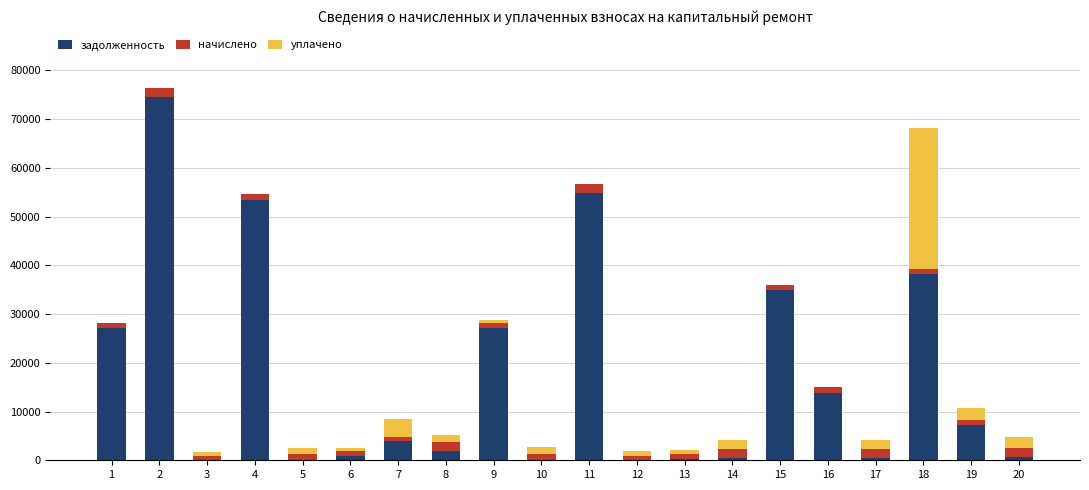

The value of задолженность at 7 is 3882.6. True or false?

True